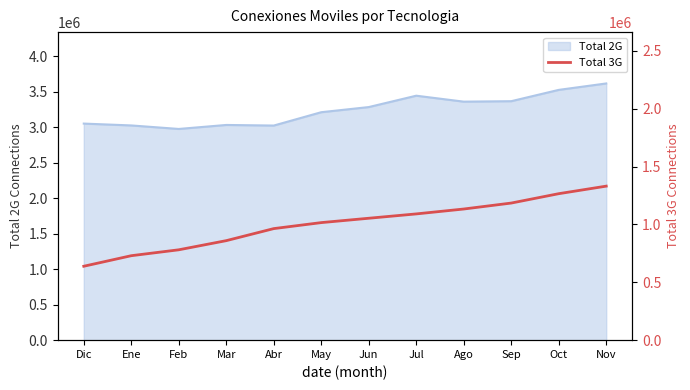

The value at Dic is 638787. True or false?

True